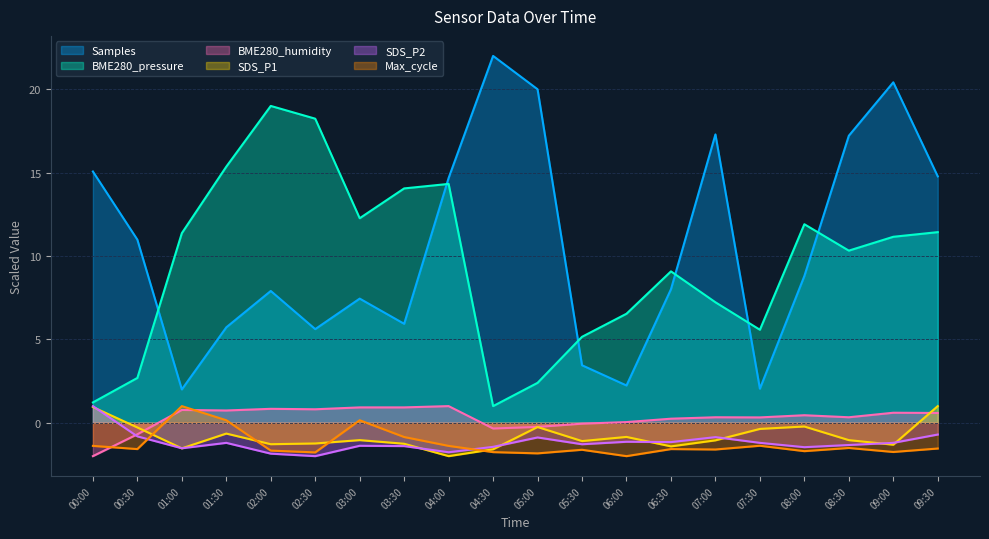

Which series has the largest range (max minus min)?

Samples